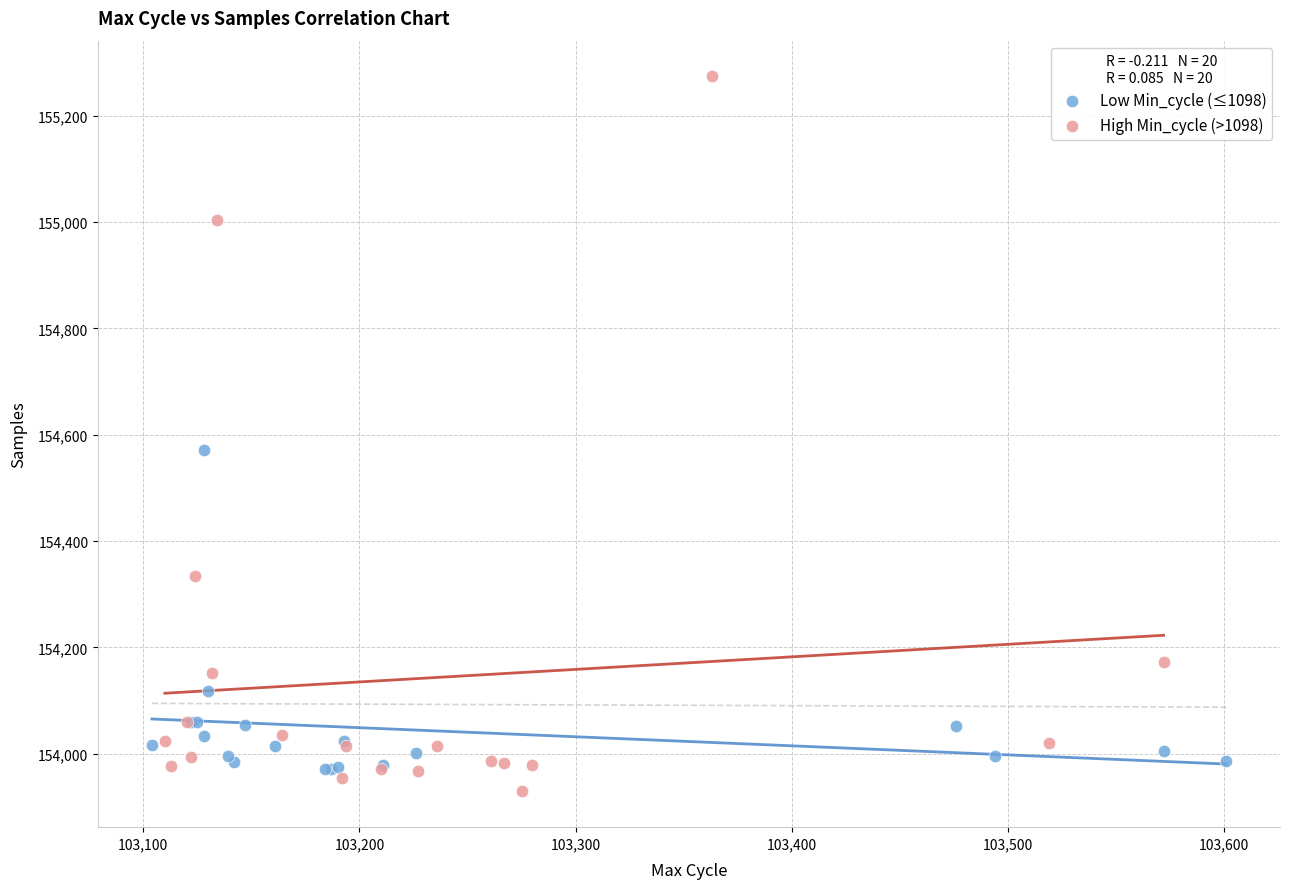

Which series contains the highest Y value?

High Min_cycle (>1098)